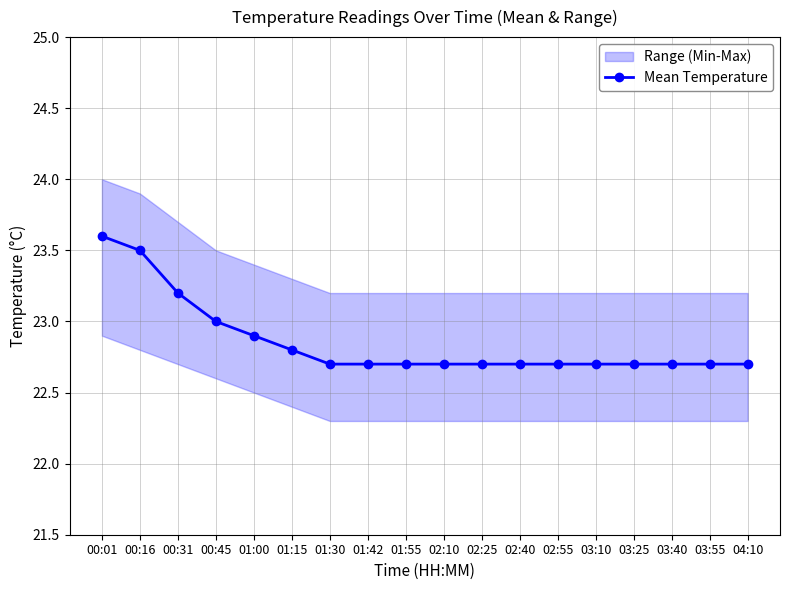

Which has a higher value, 02:10 or 04:10?

02:10